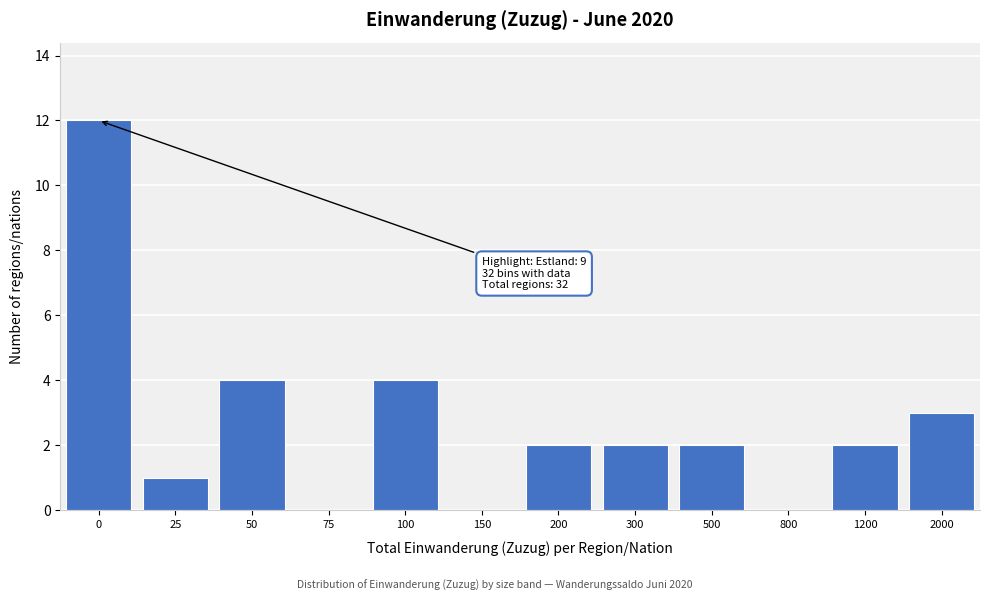

Reading left to right, list all the values displayed in this chart.

0=12	25=1	50=4	75=0	100=4	150=0	200=2	300=2	500=2	800=0	1200=2	2000=3